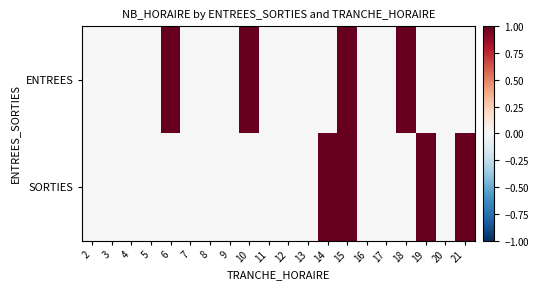

List the series in order of their peak value, lowest first.

ENTREES, SORTIES